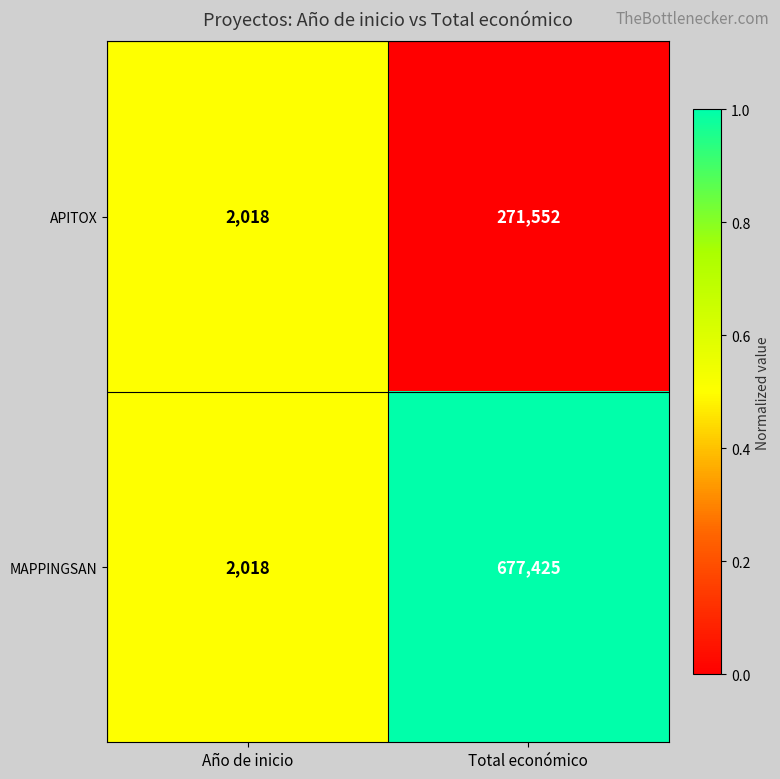

Is it true that MAPPINGSAN equals 2018 at Año de inicio?

True